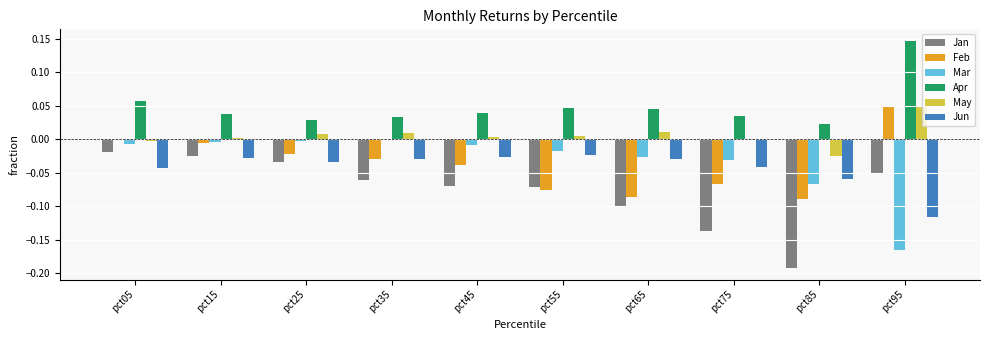

Which series changed the most between pct05 and pct45?

Jan